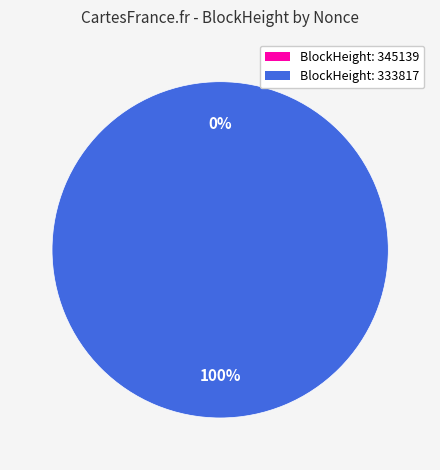

The 333817 slice represents 100% of the pie. True or false?

True